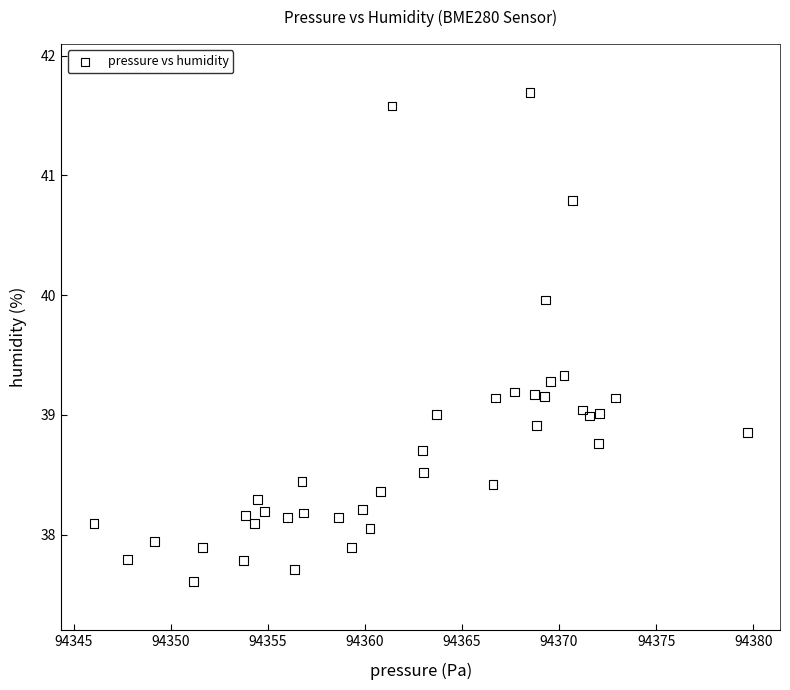

What is the range of X values (max minus min)?

33.7